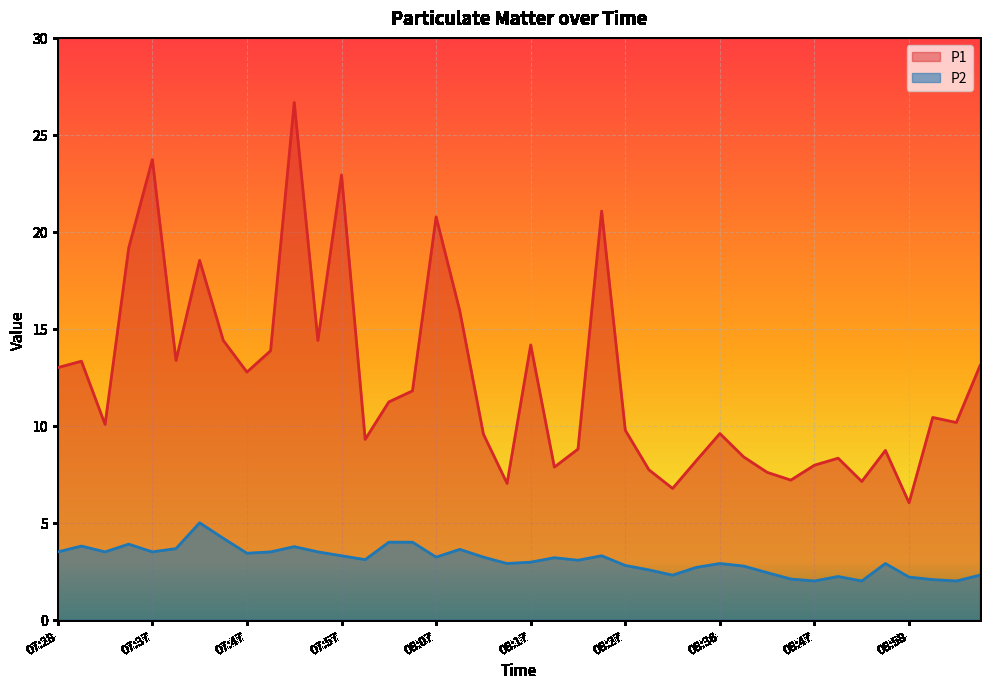

What is the label of the 28th point from the right?

07:57